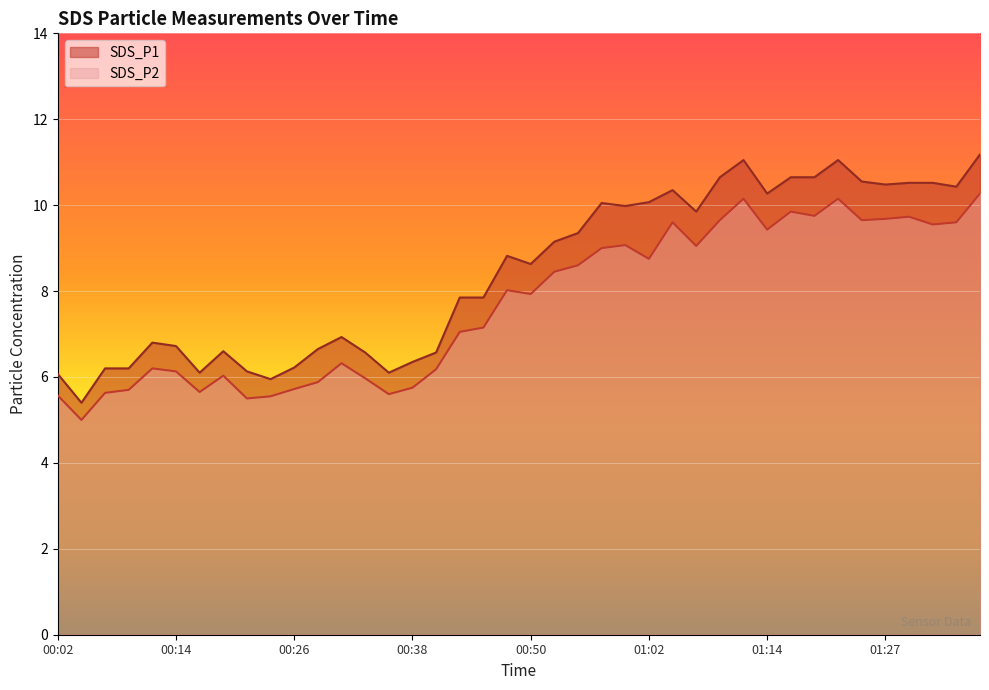

In SDS_P1, how many points are lower than both neighbors (excluding endpoints)?

10